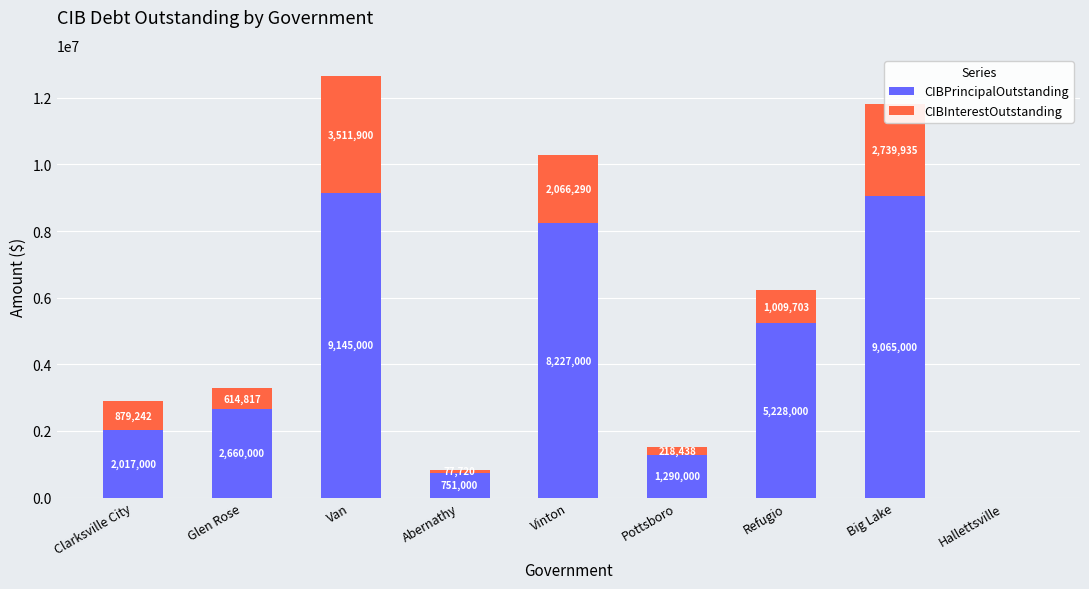

Is it true that CIBPrincipalOutstanding equals 1713935.5 at Vinton?

False